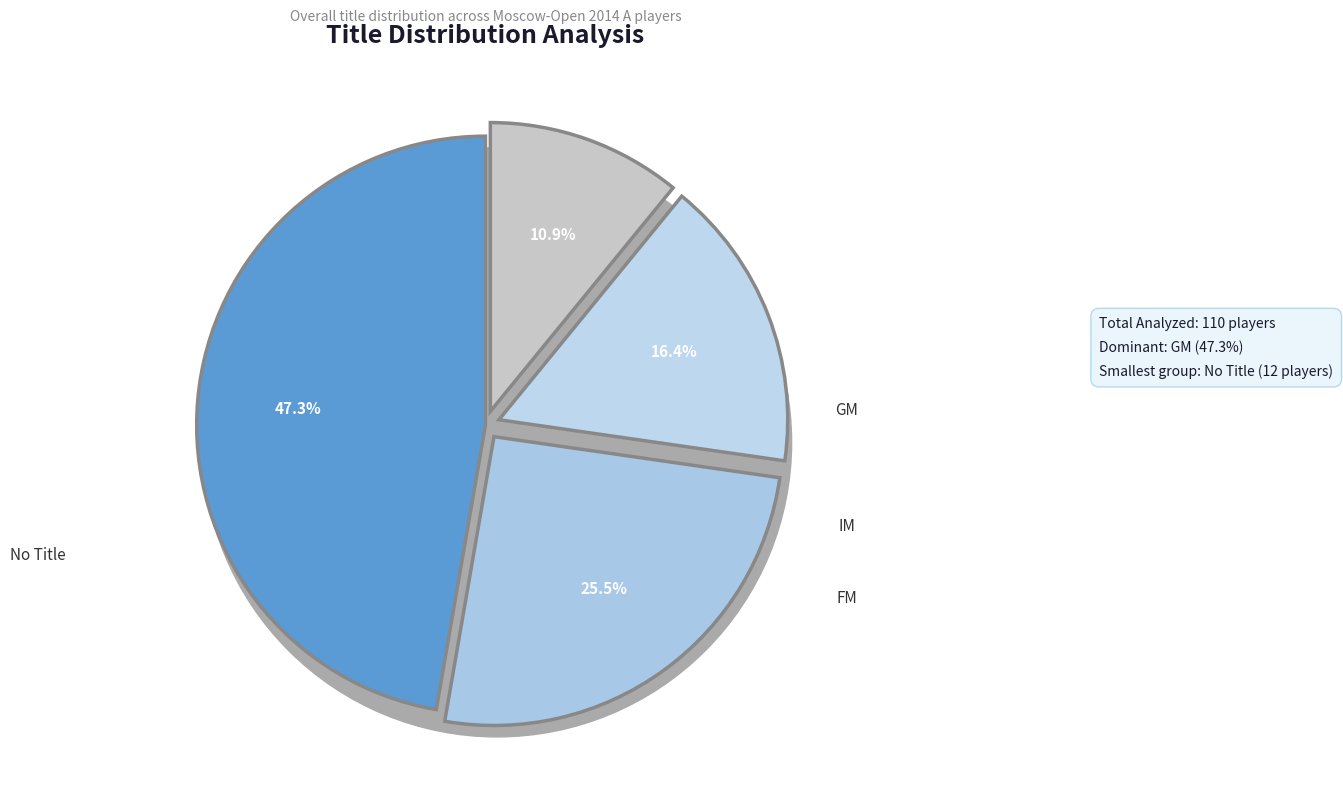

To the nearest percent, what percentage of the pie is ?

11%